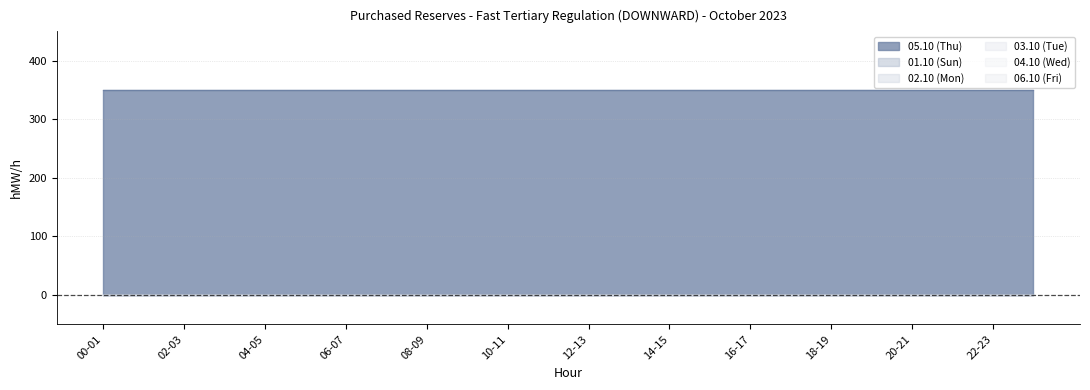

True or false: 04.10 (Wed) and 06.10 (Fri) intersect in this chart.

False